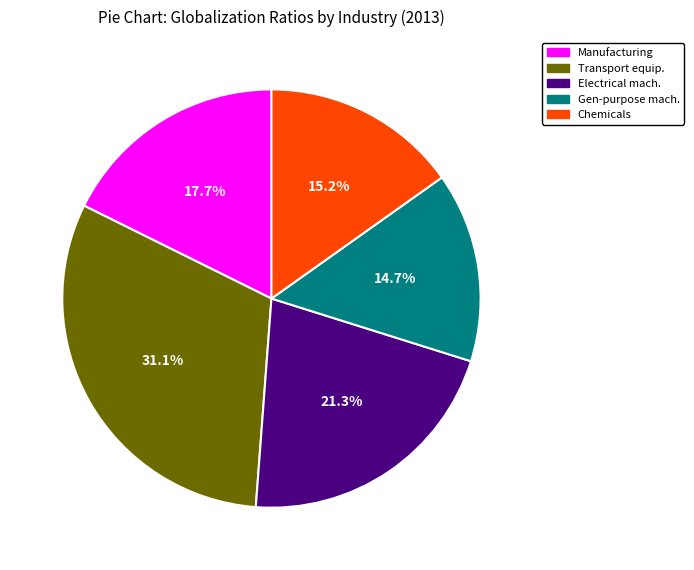

Does Gen-purpose mach. account for over 50% of the chart?

No